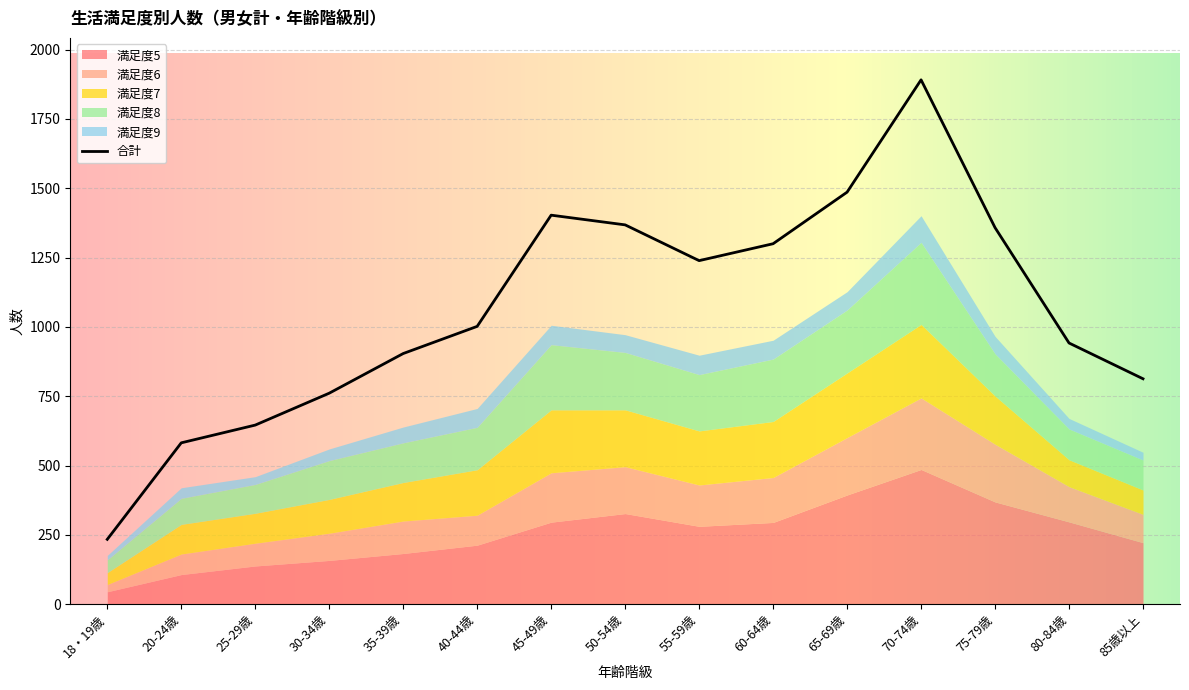

Which has a higher value, 60-64歳 or 35-39歳?

60-64歳